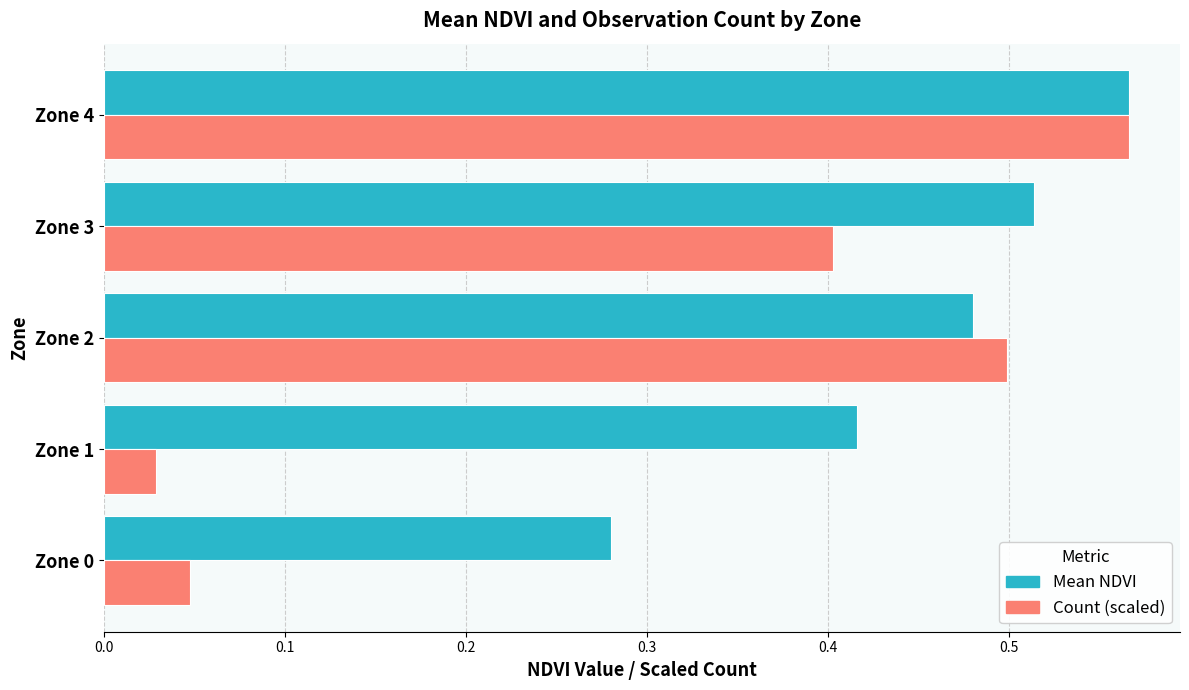

The Count (scaled) series shows 0.3 at Zone 2. True or false?

False